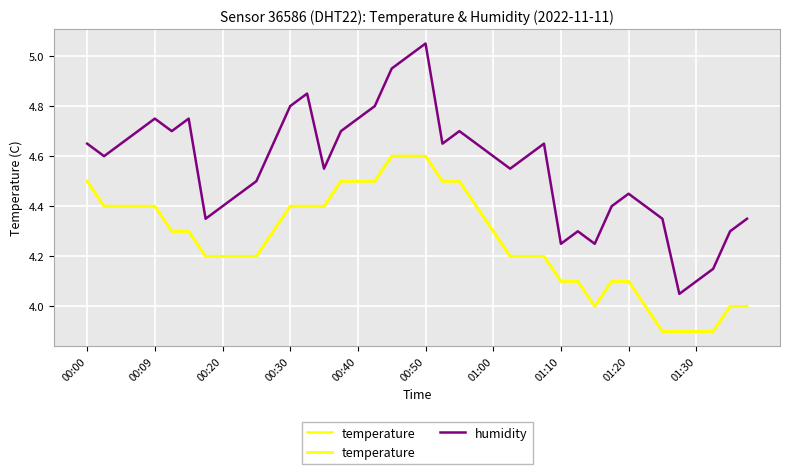

Reading left to right, extract all data points from this chart.

temperature: 4.5	4.4	4.4	4.4	4.4	4.3	4.3	4.2	4.2	4.2	4.2	4.3	4.4	4.4	4.4	4.5	4.5	4.5	4.6	4.6	4.6	4.5	4.5	4.4	4.3	4.2	4.2	4.2	4.1	4.1	4.0	4.1	4.1	4.0	3.9	3.9	3.9	3.9	4.0	4.0
humidity: 4.6	4.6	4.7	4.7	4.8	4.7	4.8	4.3	4.4	4.5	4.5	4.6	4.8	4.9	4.5	4.7	4.8	4.8	4.9	5.0	5.0	4.6	4.7	4.7	4.6	4.5	4.6	4.7	4.2	4.3	4.2	4.4	4.4	4.4	4.4	4.0	4.1	4.2	4.3	4.3